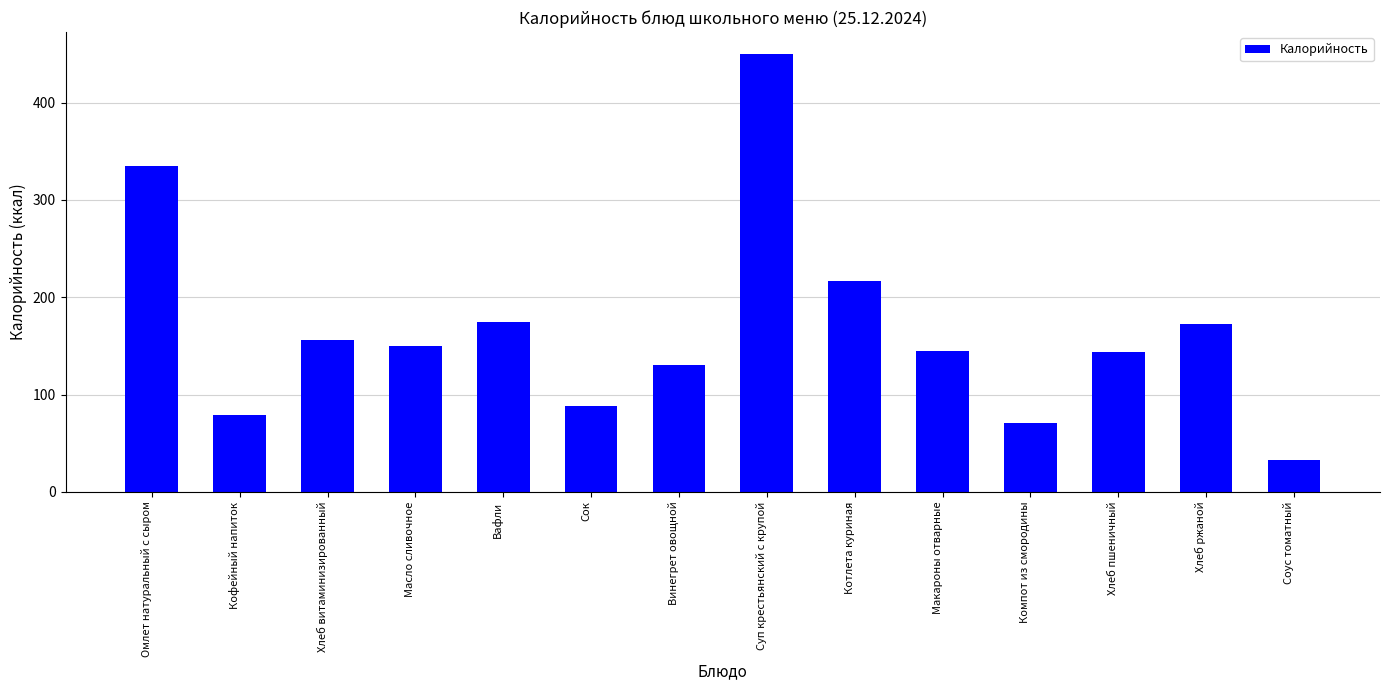

Is it true that the value at Котлета куриная is 217.0?

True